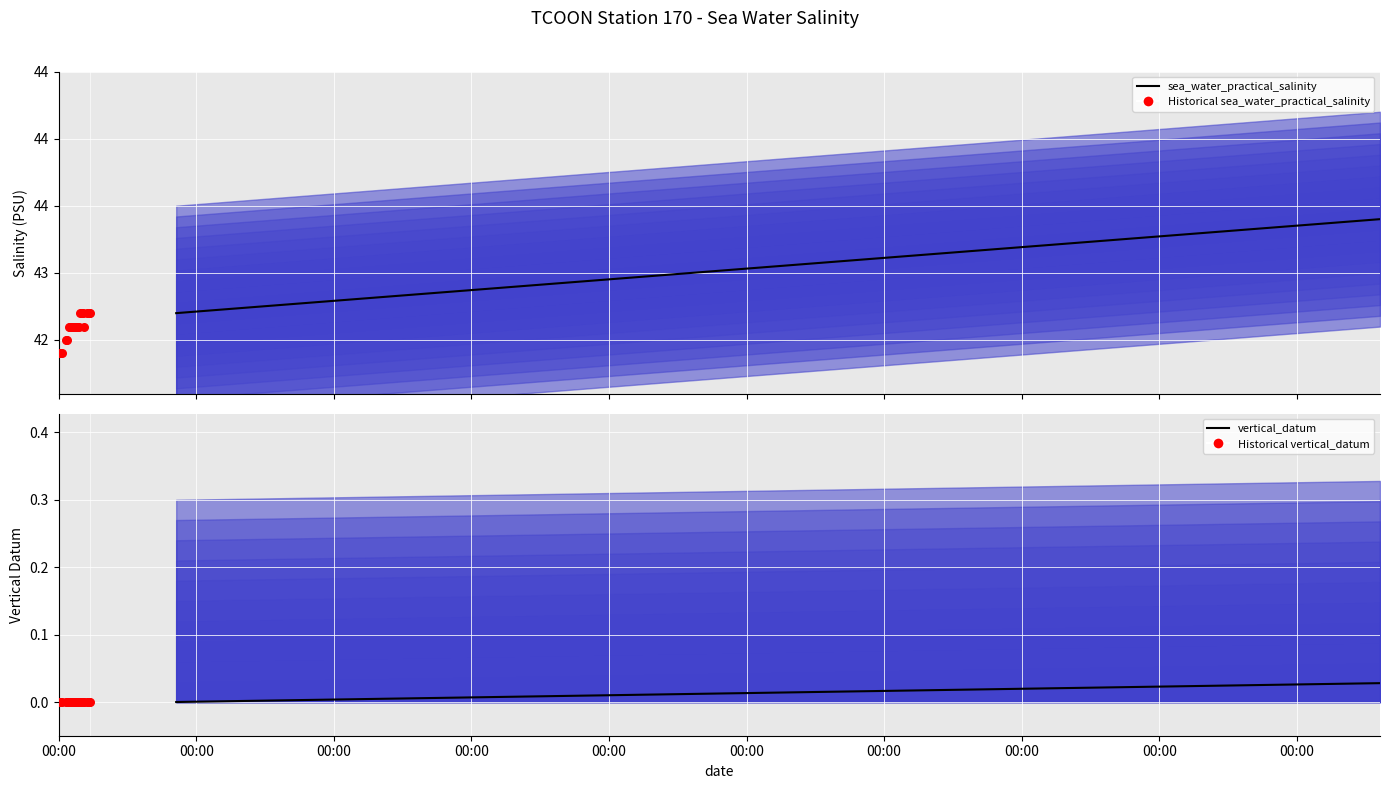

Which series reaches the minimum Y coordinate?

vertical_datum